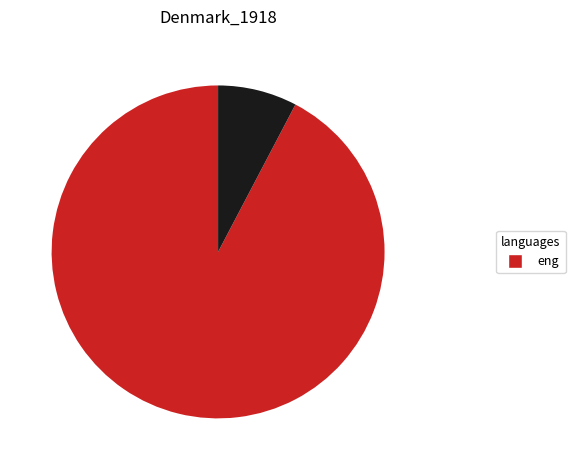

Does any single category account for the majority?

Yes